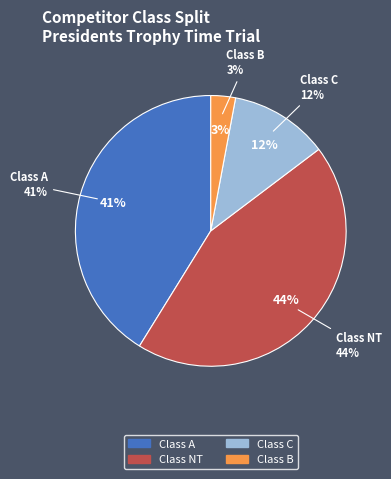

Rank the categories by value from highest to lowest.

NT, A, C, B